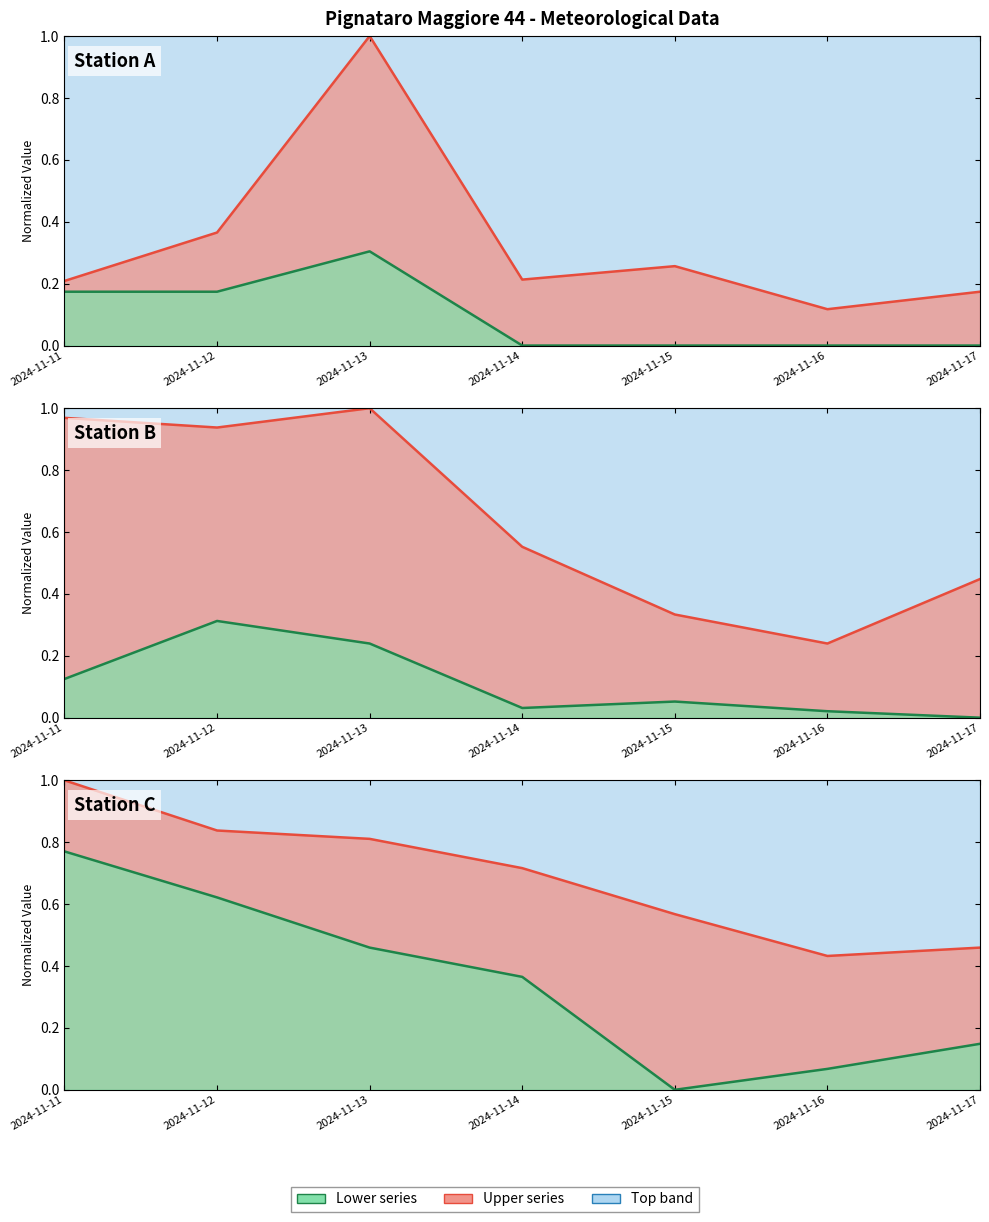

Does the chart have visible grid lines?

No